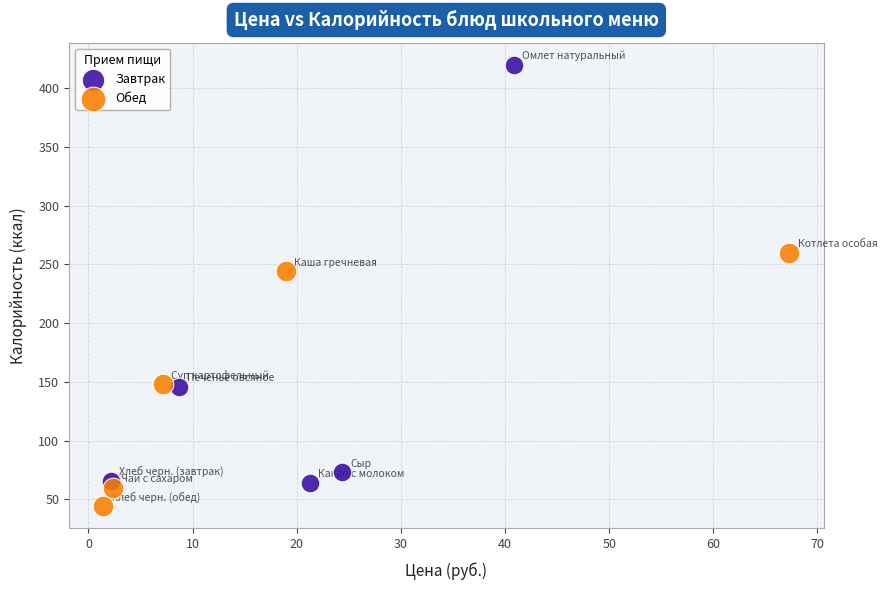

Which series has the widest spread of Y values?

Завтрак